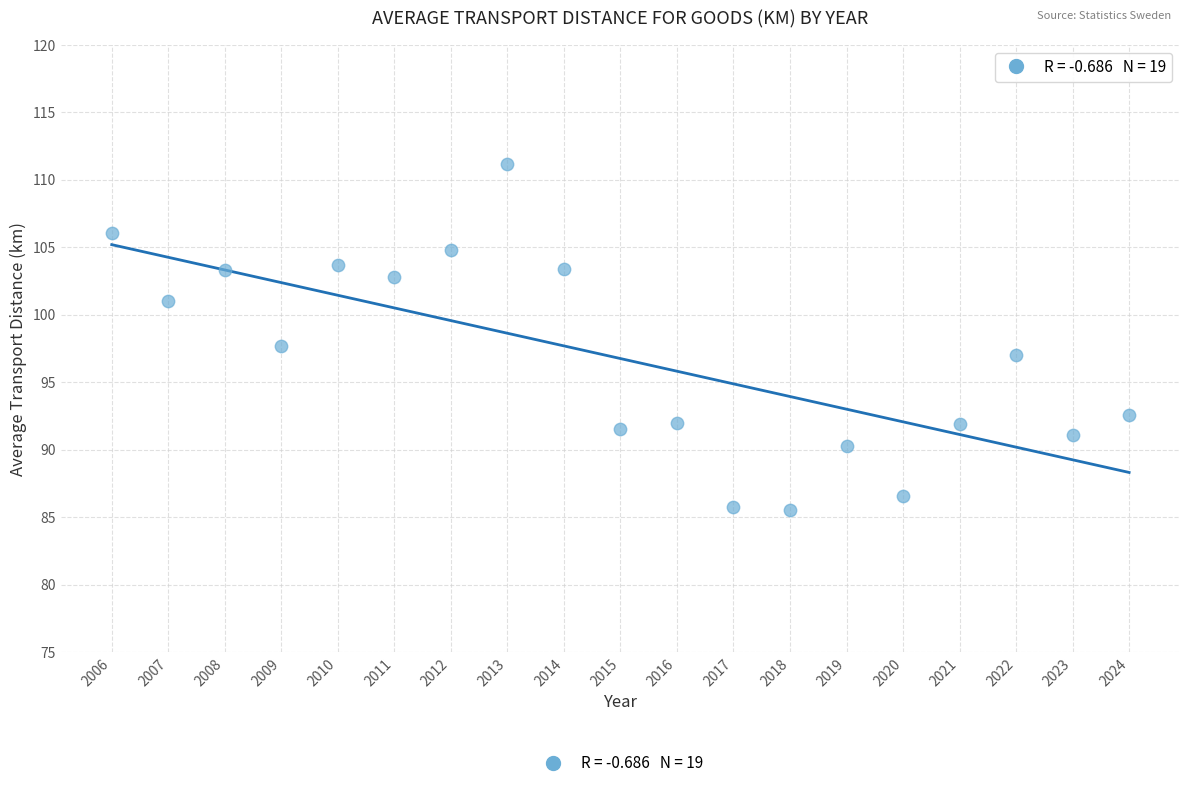

What is the range of Y values (max minus min)?

25.6